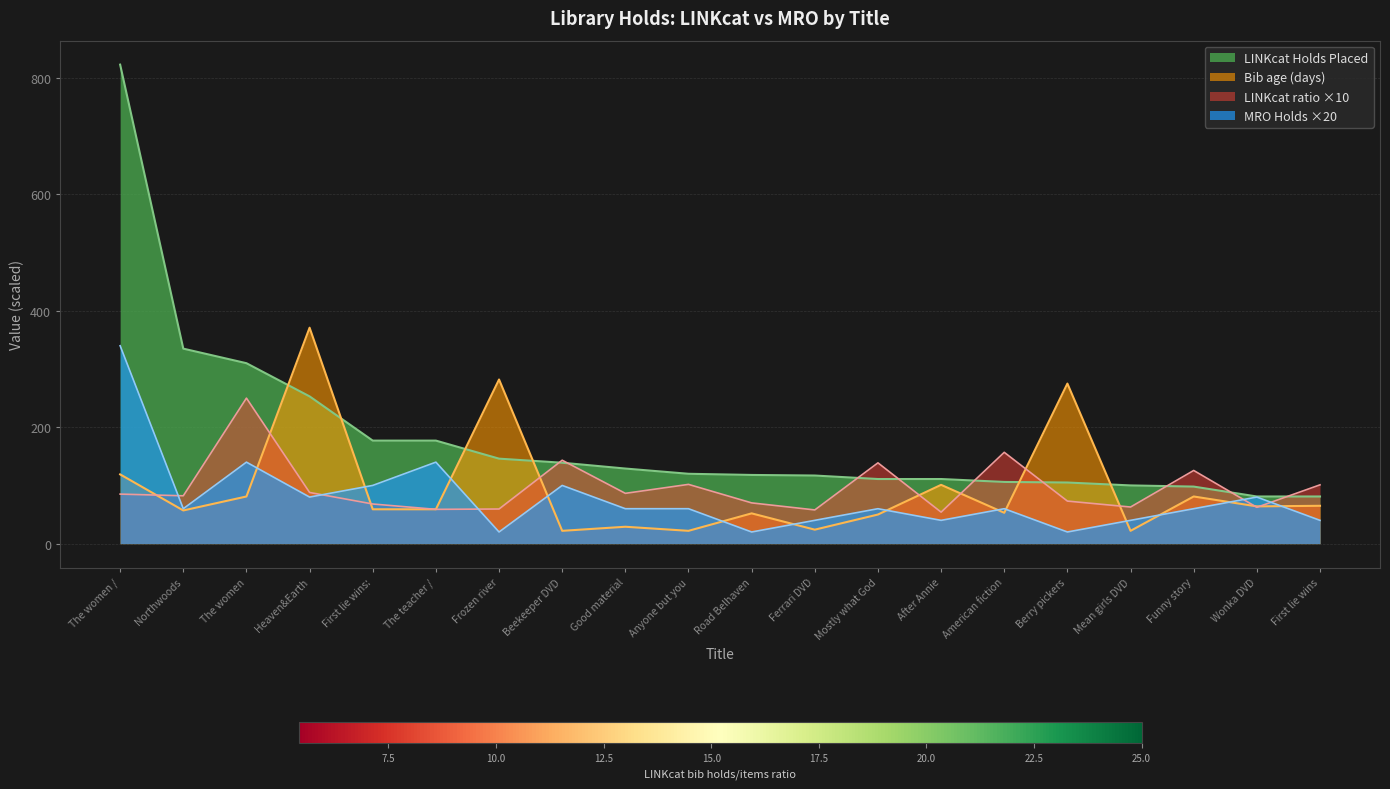

Reading right to left, list all the values displayed in this chart.

LINKcat Holds Placed: 81.0	81.0	98.0	100.0	105.0	106.0	111.0	111.0	117.0	118.0	120.0	129.0	139.0	146.0	177.0	177.0	253.0	310.0	335.0	823.0
MRO Holds Placed: 40.0	80.0	60.0	40.0	20.0	60.0	40.0	60.0	40.0	20.0	60.0	60.0	100.0	20.0	140.0	100.0	80.0	140.0	60.0	340.0
LINKcat ratio: 101.0	62.4	125.7	62.9	73.1	156.9	54.1	138.8	57.9	70.0	101.8	86.4	143.3	59.5	58.9	68.1	87.9	250.0	82.2	85.1
Bib age (days): 65.0	64.0	81.0	22.0	275.0	53.0	101.0	50.0	24.0	52.0	22.0	29.0	22.0	282.0	59.0	59.0	371.0	81.0	57.0	119.0